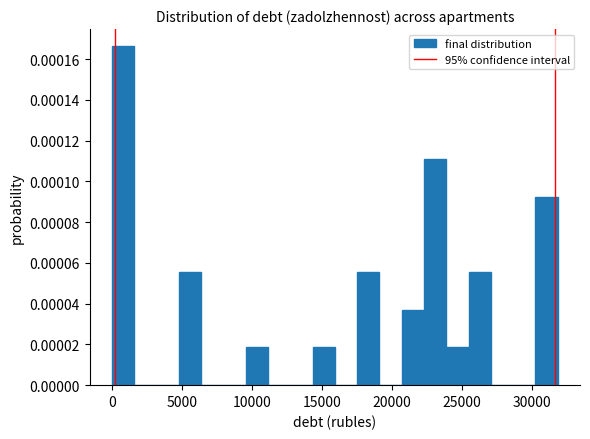

Read against the x-axis, roughly where is the centre of the tallest bar?

1000